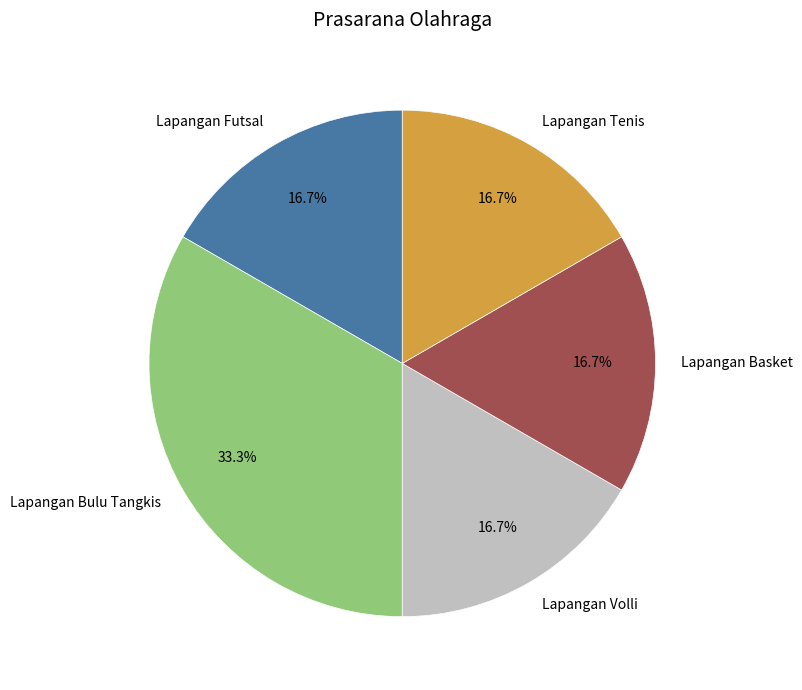

Count the number of slices in the pie.

5